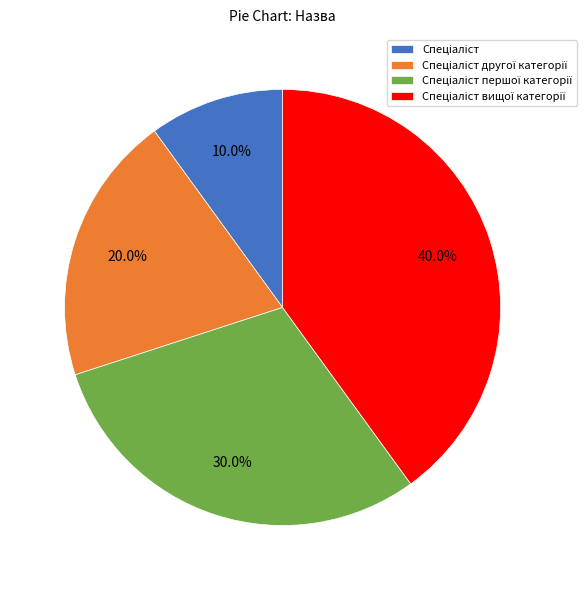

Does any single category account for the majority?

No